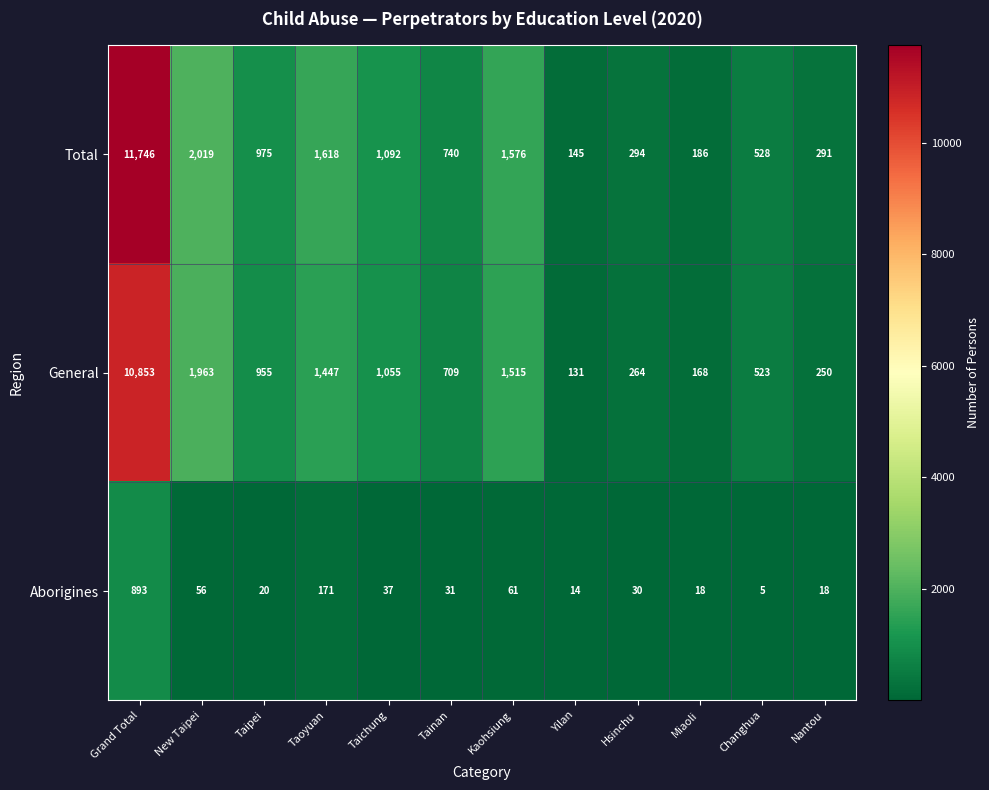

Is it true that Aborigines equals 31 at Tainan?

True